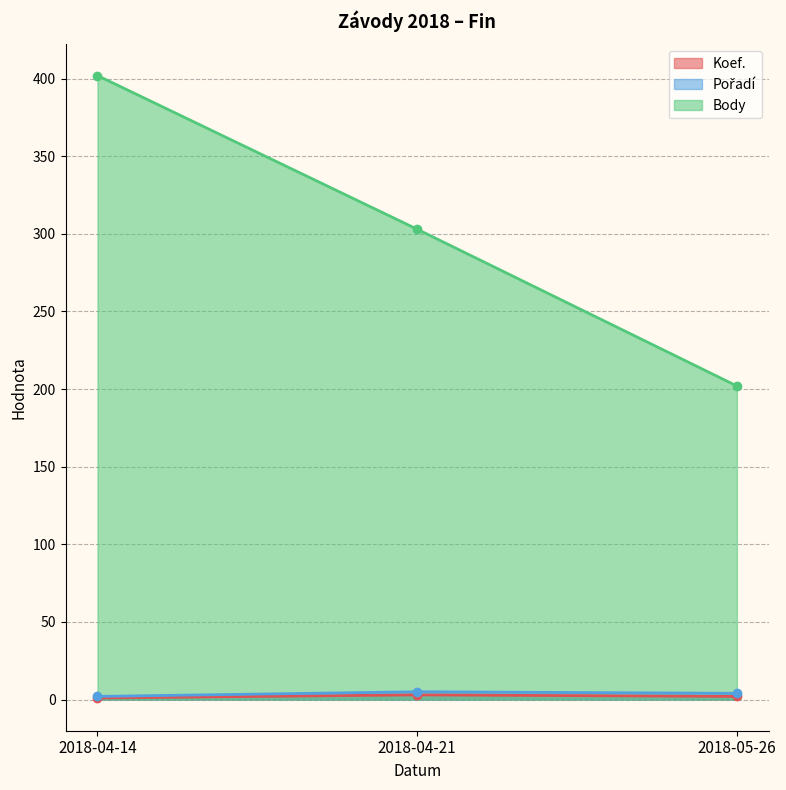

How many lines are shown in the chart?

3